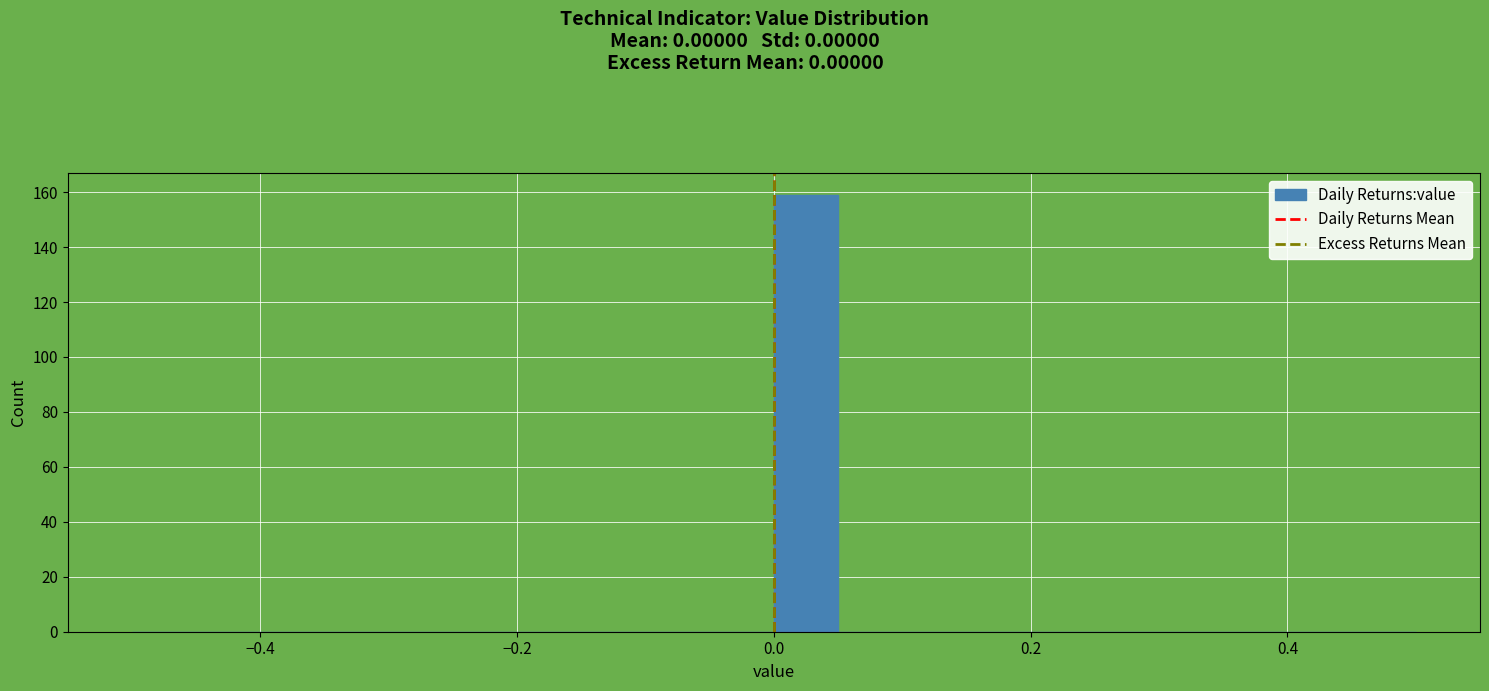

Read against the x-axis, roughly where is the centre of the tallest bar?

0.02